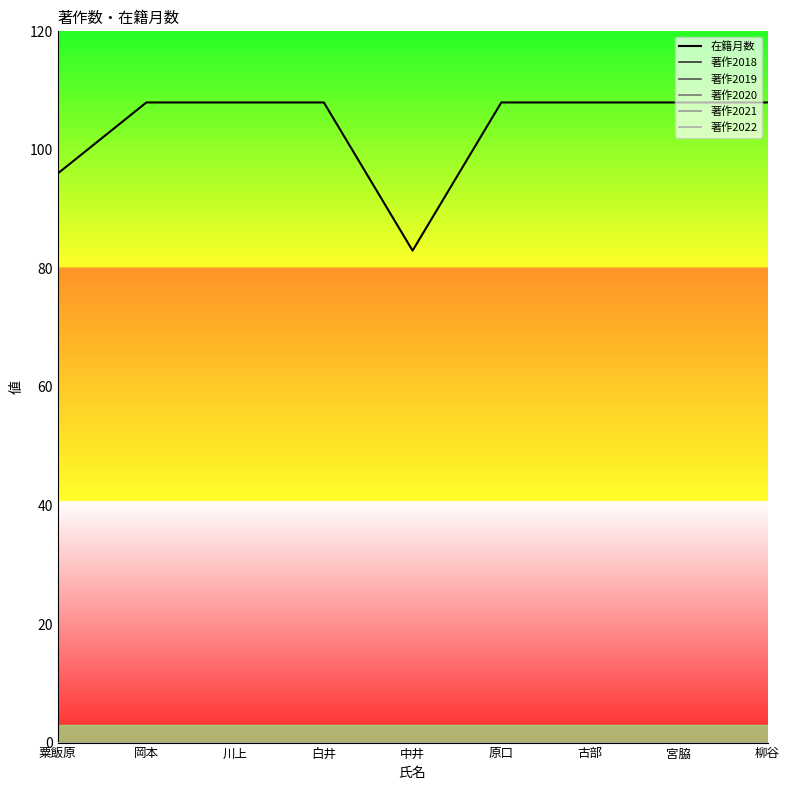

Rank the series by their maximum value, from lowest to highest.

著作2018, 著作2019, 著作2020, 著作2021, 著作2022, 在籍月数